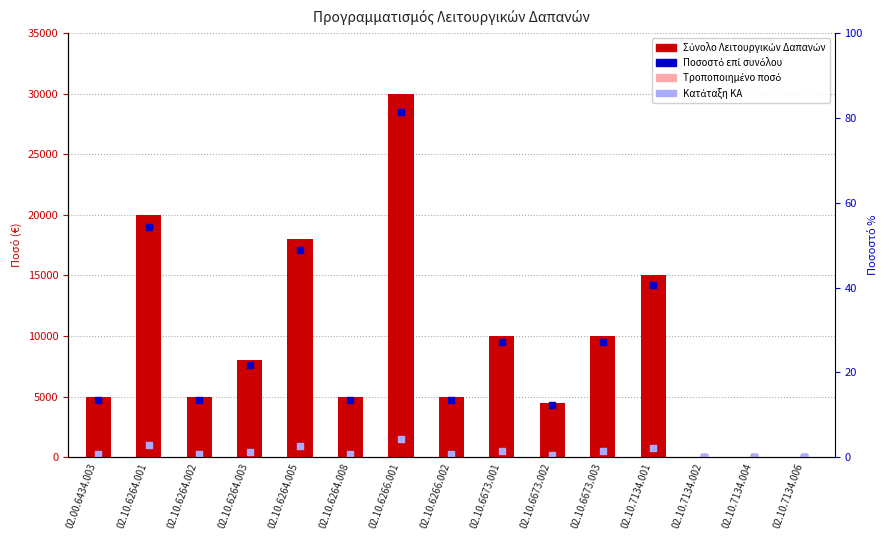

Which series contains the highest Y value?

Σύνολο Λειτουργικών Δαπανών